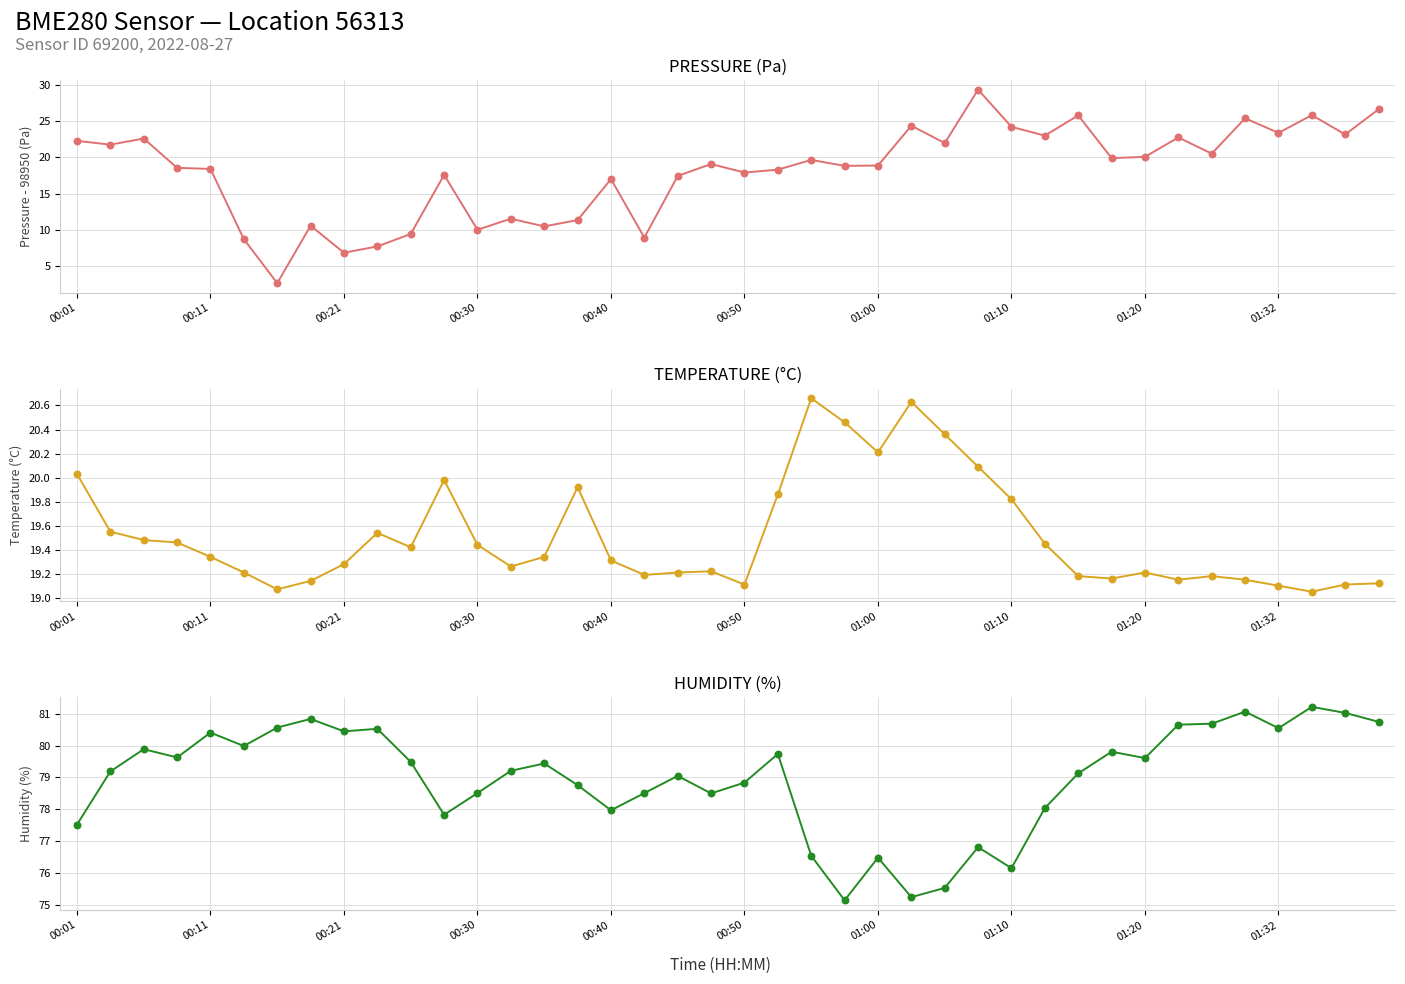

Which series reaches the minimum Y coordinate?

pressure